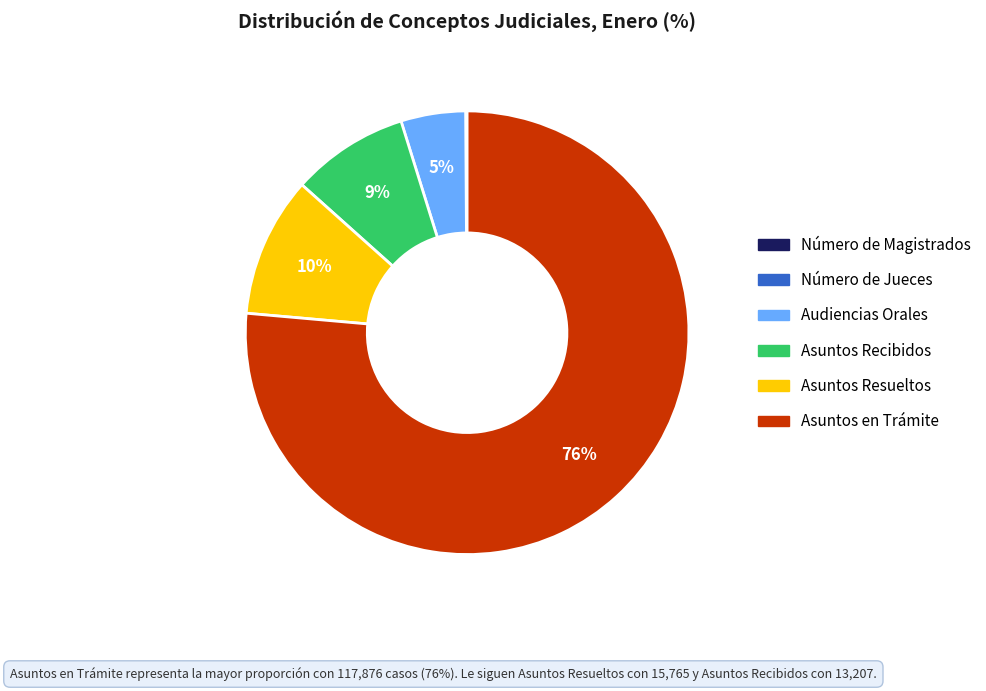

To the nearest percent, what is the average slice percentage?

17%